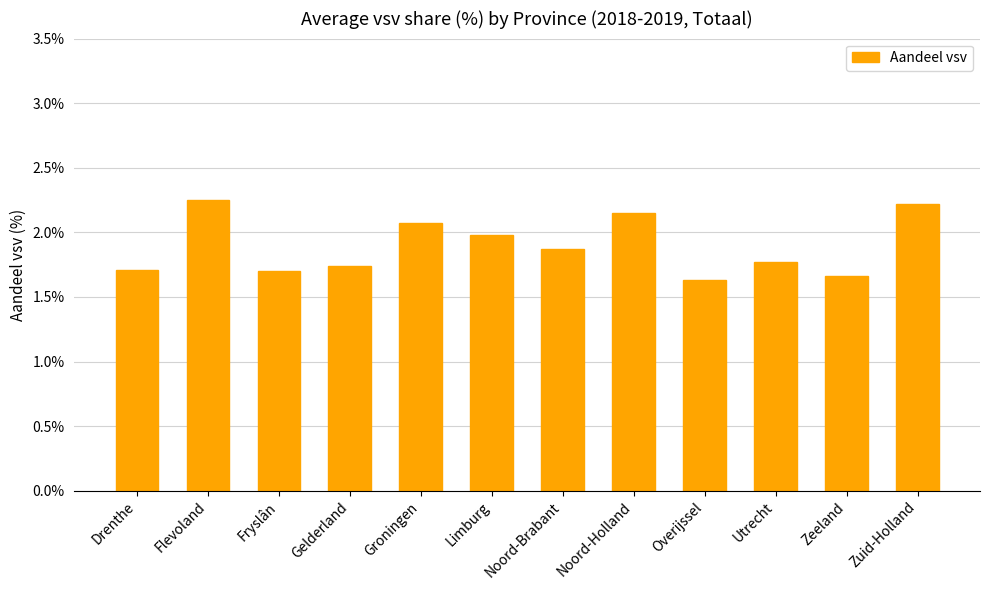

What is the average value?

1.9